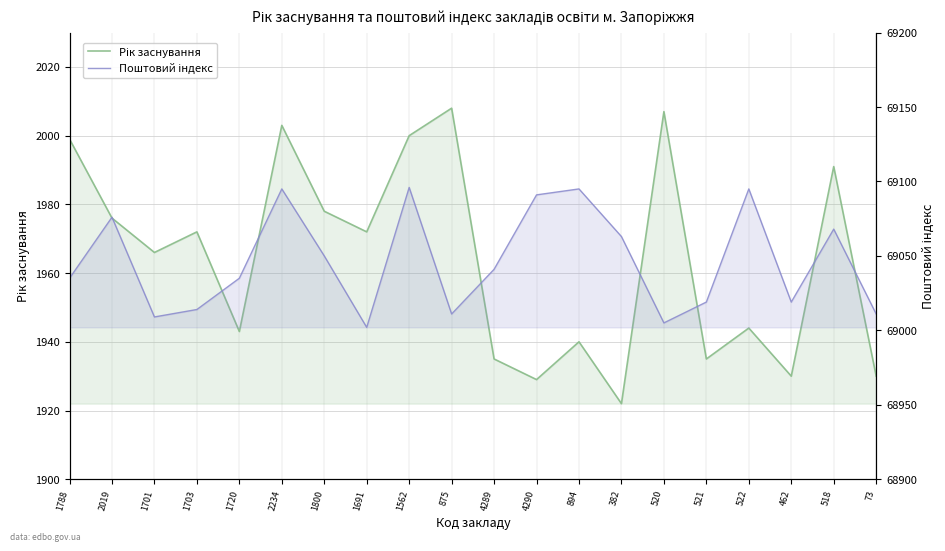

Reading left to right, list all the values displayed in this chart.

Рік заснування: 1788=1999	2019=1976	1701=1966	1703=1972	1720=1943	2234=2003	1800=1978	1691=1972	1562=2000	875=2008	4289=1935	4290=1929	894=1940	382=1922	520=2007	521=1935	522=1944	462=1930	518=1991	73=1930
Поштовий індекс: 1788=69035	2019=69076	1701=69009	1703=69014	1720=69035	2234=69095	1800=69050	1691=69002	1562=69096	875=69011	4289=69041	4290=69091	894=69095	382=69063	520=69005	521=69019	522=69095	462=69019	518=69068	73=69011